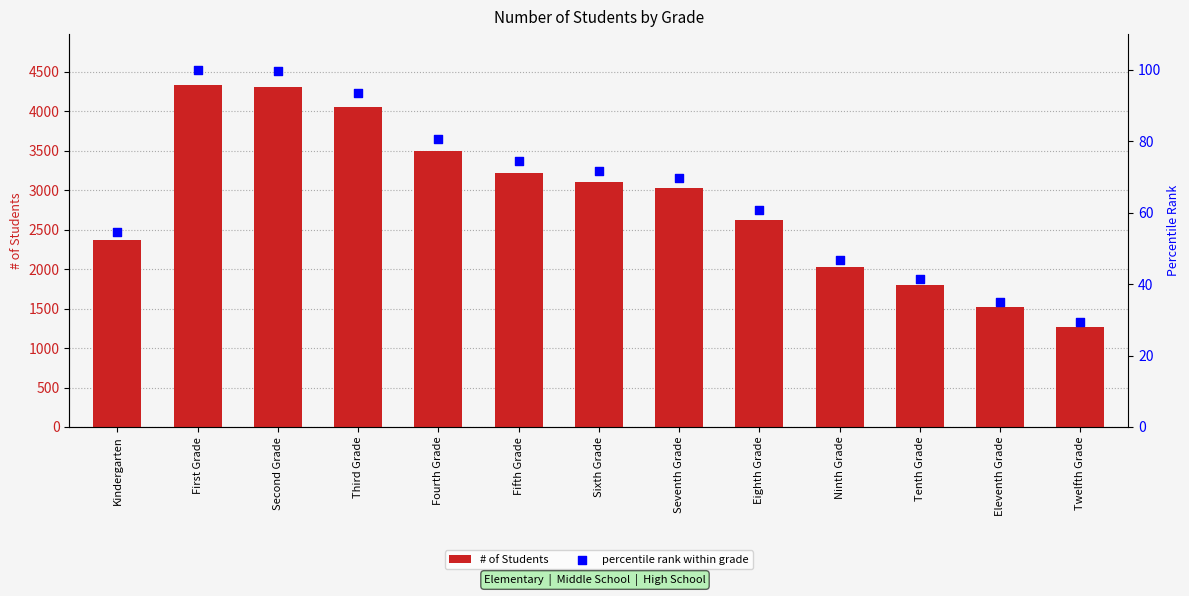

What are all the series names shown in the legend?

# of Students, percentile rank within grade